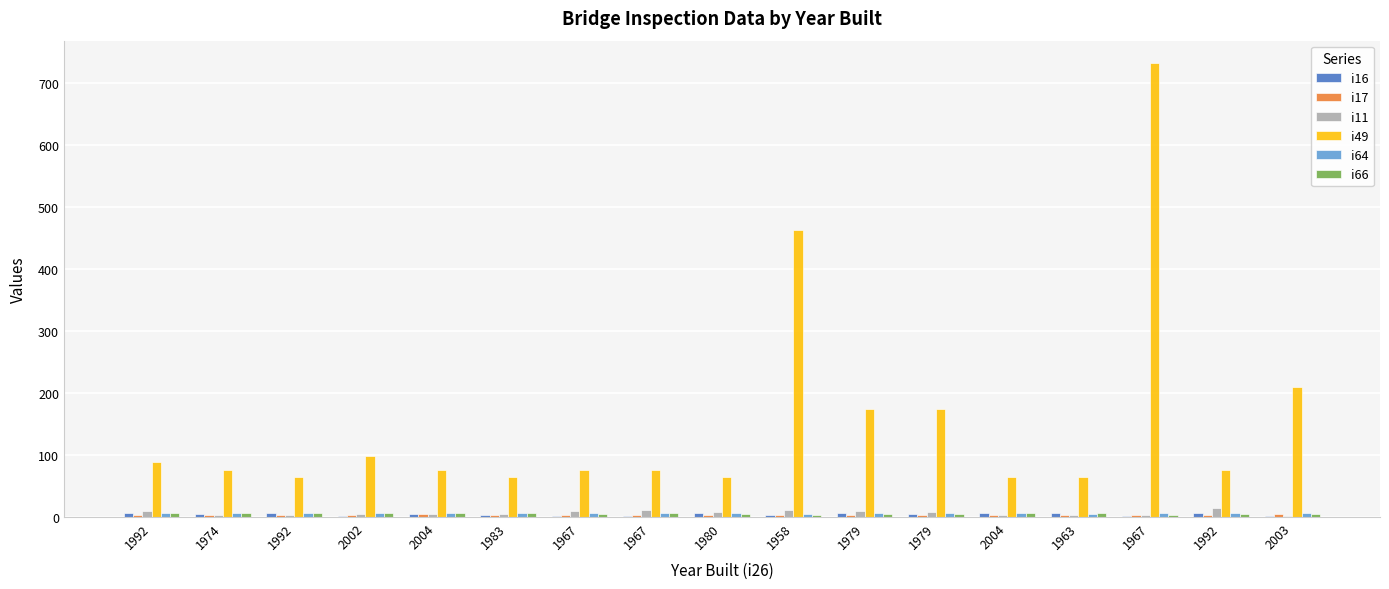

True or false: i17 has a value of 1 at 1979.

False